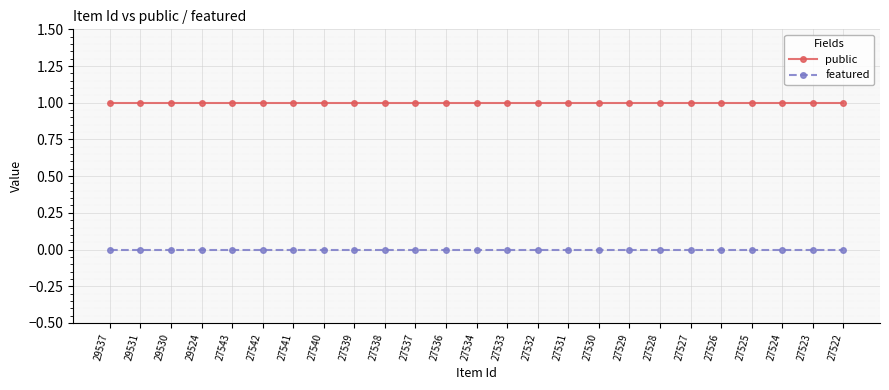

Rank the series by their average value, from highest to lowest.

public, featured